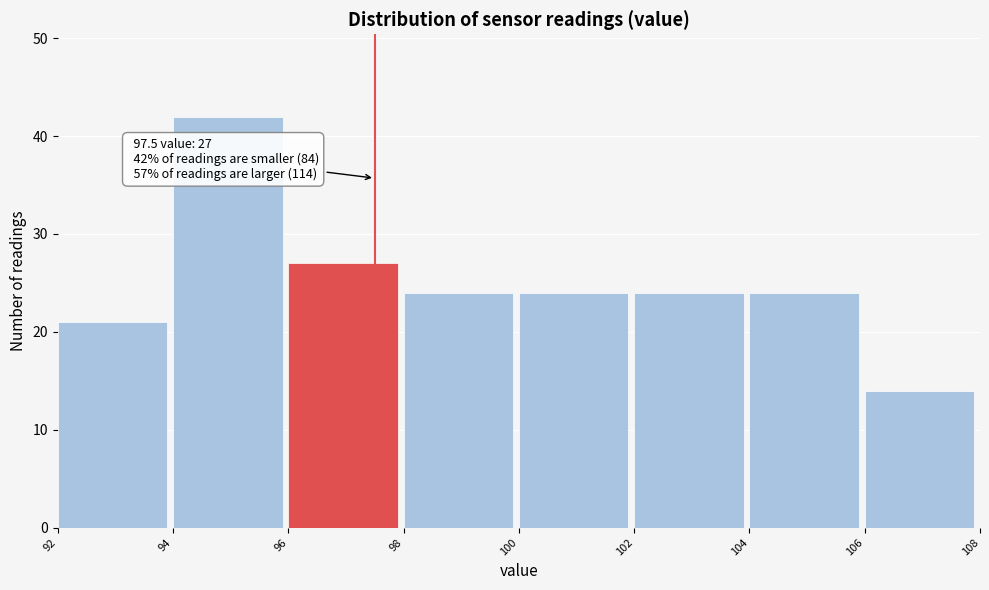

Which range on the x-axis has the tallest bar?

94 to 96